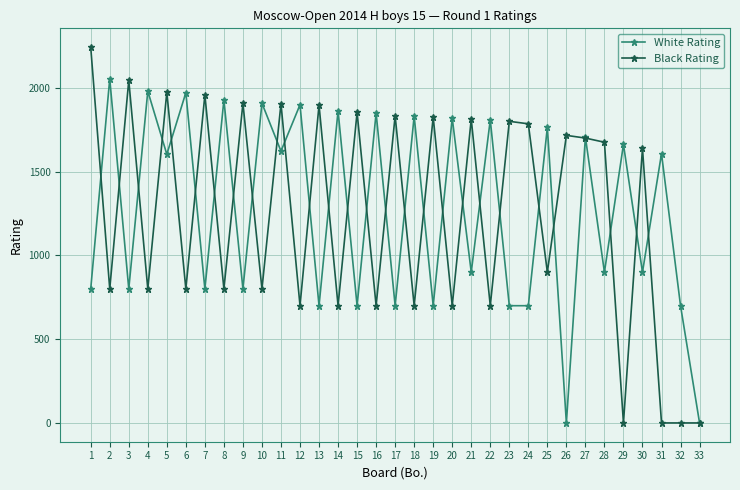

What is the sum of all White Rating values?

41694